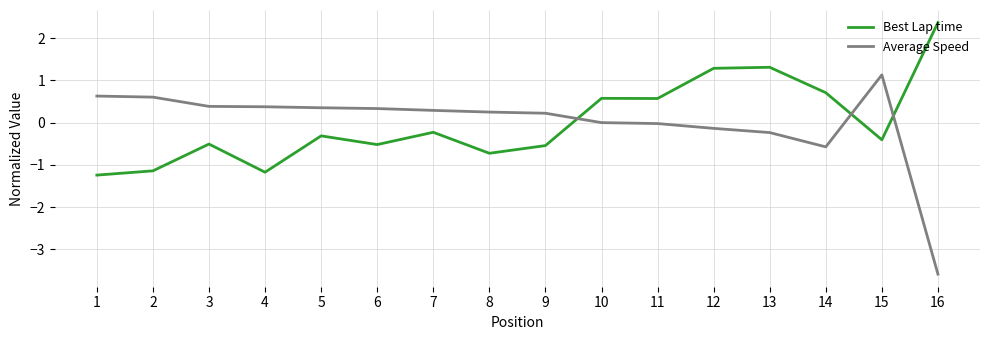

Rank the series by their maximum value, from lowest to highest.

Average Speed, Best Lap time